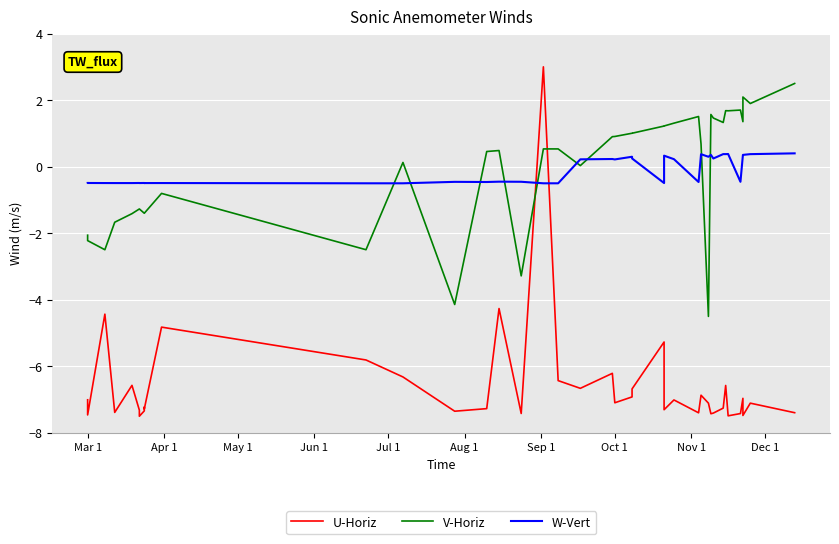

What is the difference between the second highest and second lowest values in the U-Horiz series?

3.2